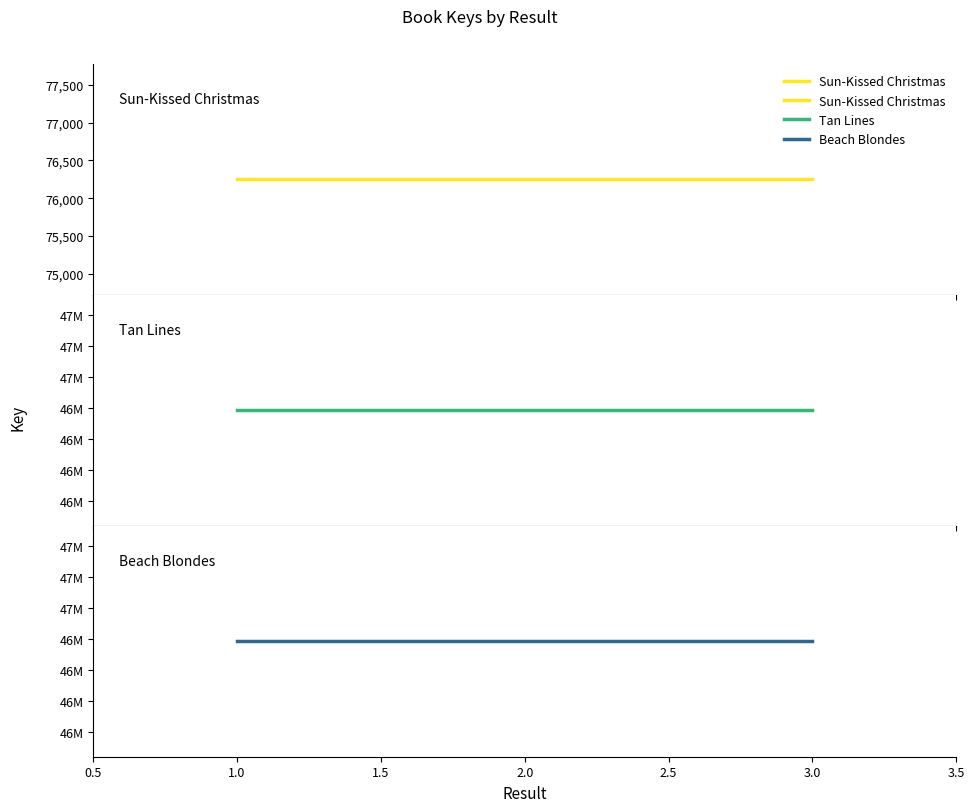

How many lines are shown in the chart?

3